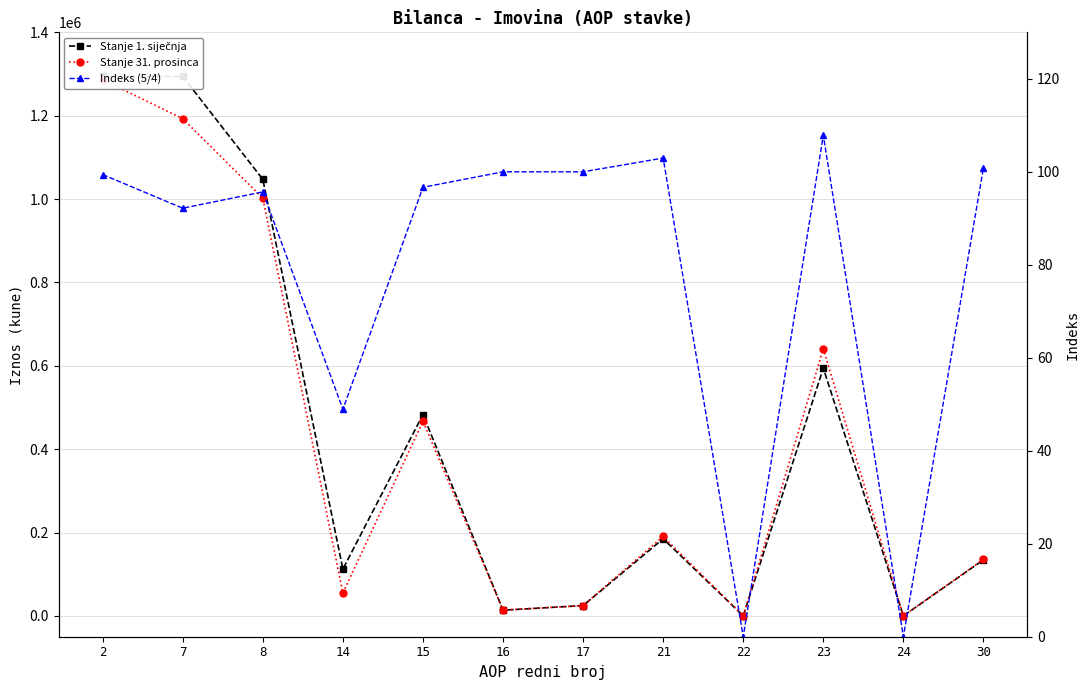

True or false: Stanje 1. siječnja and Indeks (5/4) cross at least once.

False